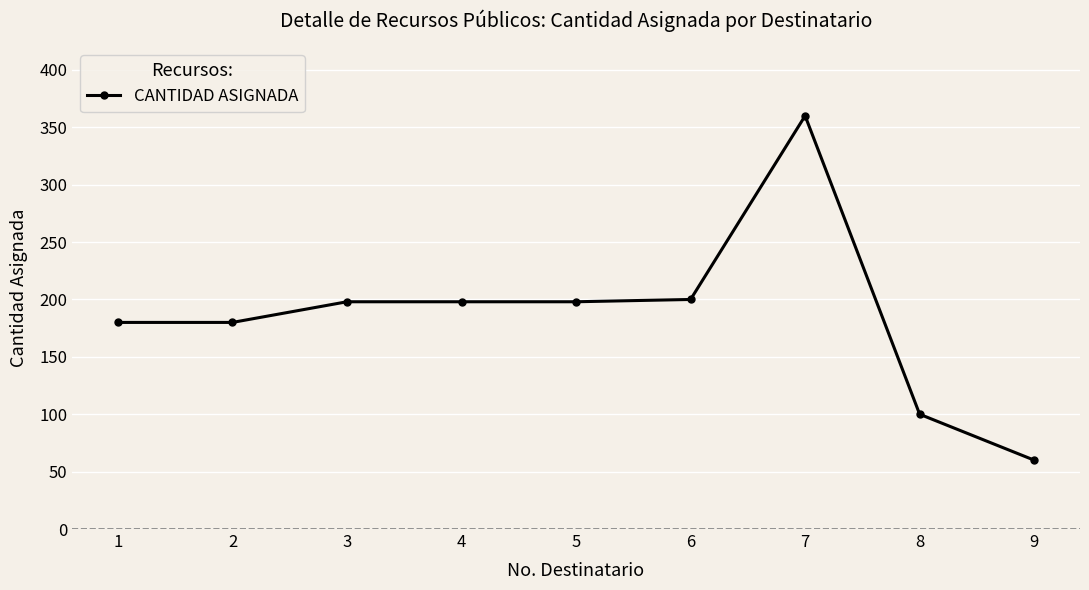

What is the sum of all values?

1674